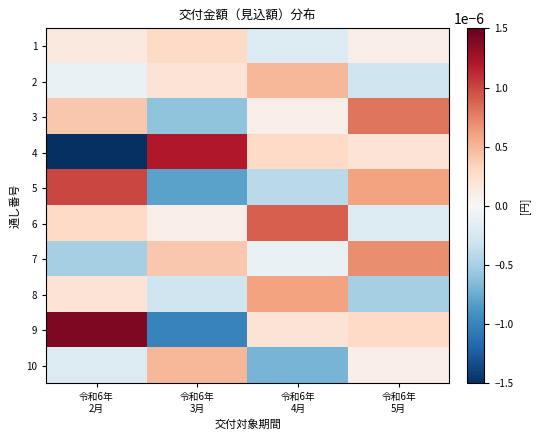

Reading right to left, transcribe all the data shown in this chart.

1: 令和6年
5月=0.0	令和6年
4月=-0.0	令和6年
3月=0.0	令和6年
2月=0.0
2: 令和6年
5月=-0.0	令和6年
4月=0.0	令和6年
3月=0.0	令和6年
2月=-0.0
3: 令和6年
5月=0.0	令和6年
4月=0.0	令和6年
3月=-0.0	令和6年
2月=0.0
4: 令和6年
5月=0.0	令和6年
4月=0.0	令和6年
3月=0.0	令和6年
2月=-0.0
5: 令和6年
5月=0.0	令和6年
4月=-0.0	令和6年
3月=-0.0	令和6年
2月=0.0
6: 令和6年
5月=-0.0	令和6年
4月=0.0	令和6年
3月=0.0	令和6年
2月=0.0
7: 令和6年
5月=0.0	令和6年
4月=-0.0	令和6年
3月=0.0	令和6年
2月=-0.0
8: 令和6年
5月=-0.0	令和6年
4月=0.0	令和6年
3月=-0.0	令和6年
2月=0.0
9: 令和6年
5月=0.0	令和6年
4月=0.0	令和6年
3月=-0.0	令和6年
2月=0.0
10: 令和6年
5月=0.0	令和6年
4月=-0.0	令和6年
3月=0.0	令和6年
2月=-0.0